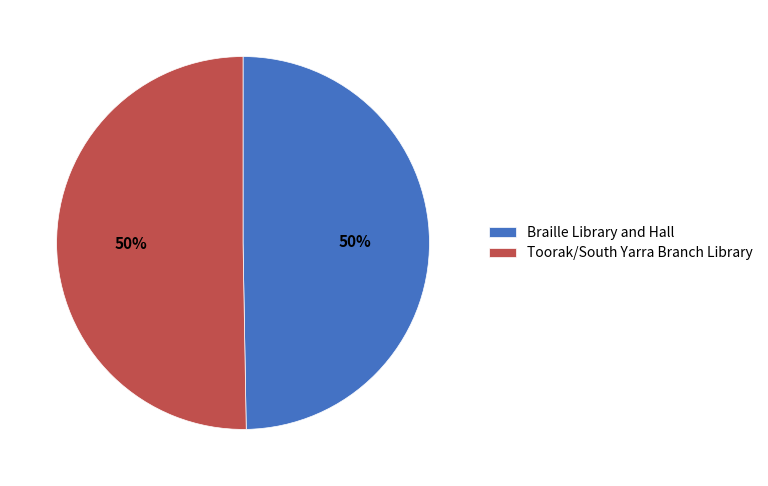

Combined, do Braille Library and Hall and Toorak/South Yarra Branch Library account for over 50%?

Yes